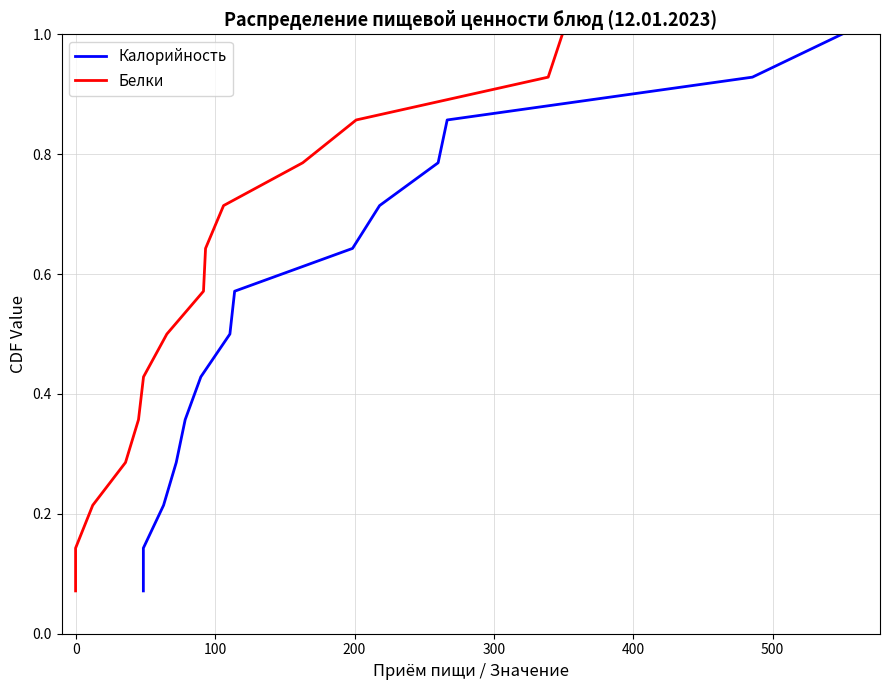

Rank the series at 0 from lowest to highest value.

Калорийность, Белки